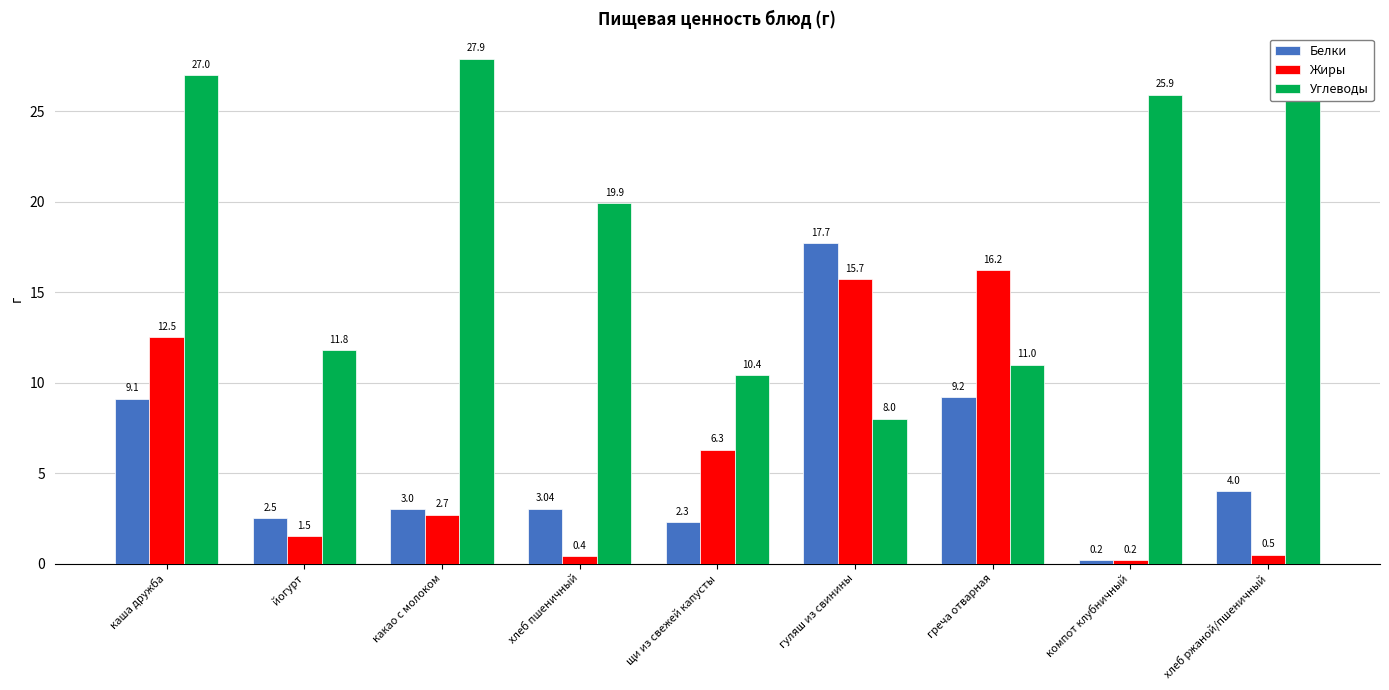

At how many categories does at least one series exceed 23?

4